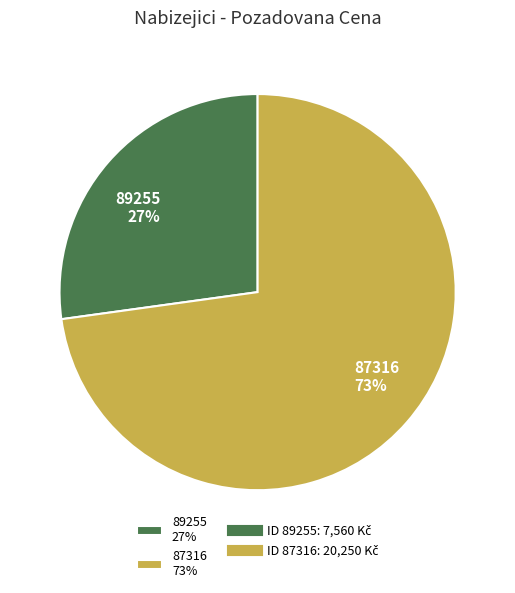

Count the number of slices in the pie.

2